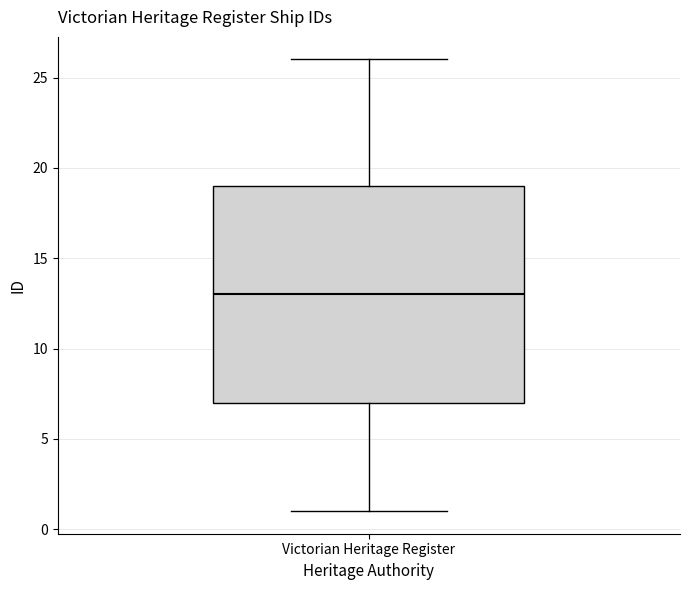

Transcribe this box plot: give where the median line is, the range the box spans, and where the two whiskers end, as read against the y-axis. The values are not printed on the chart, so give them approximately, as read against the axis.

median 13, box 7 to 19, whiskers 1 to 26